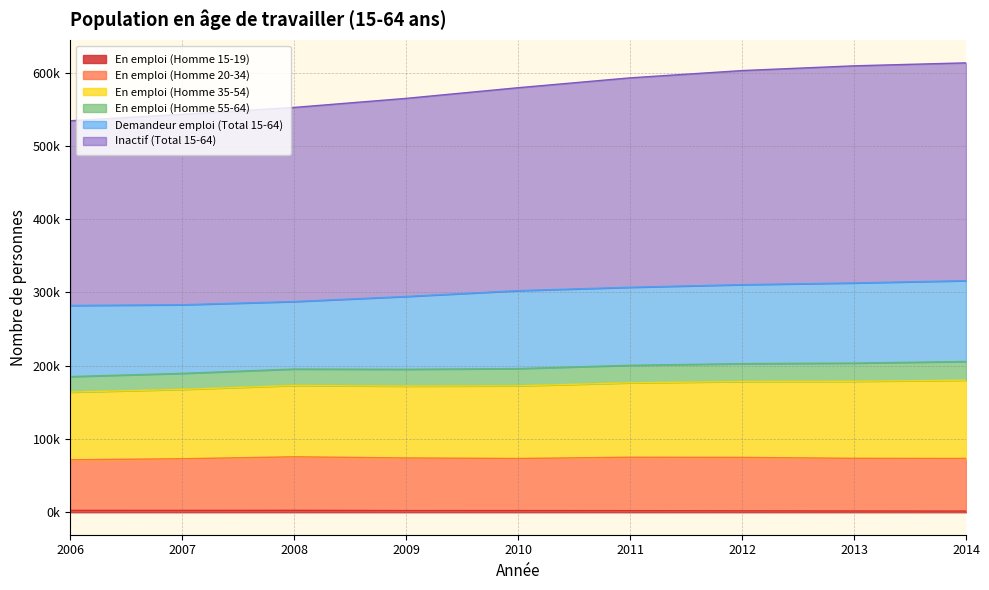

Does the chart have visible grid lines?

Yes